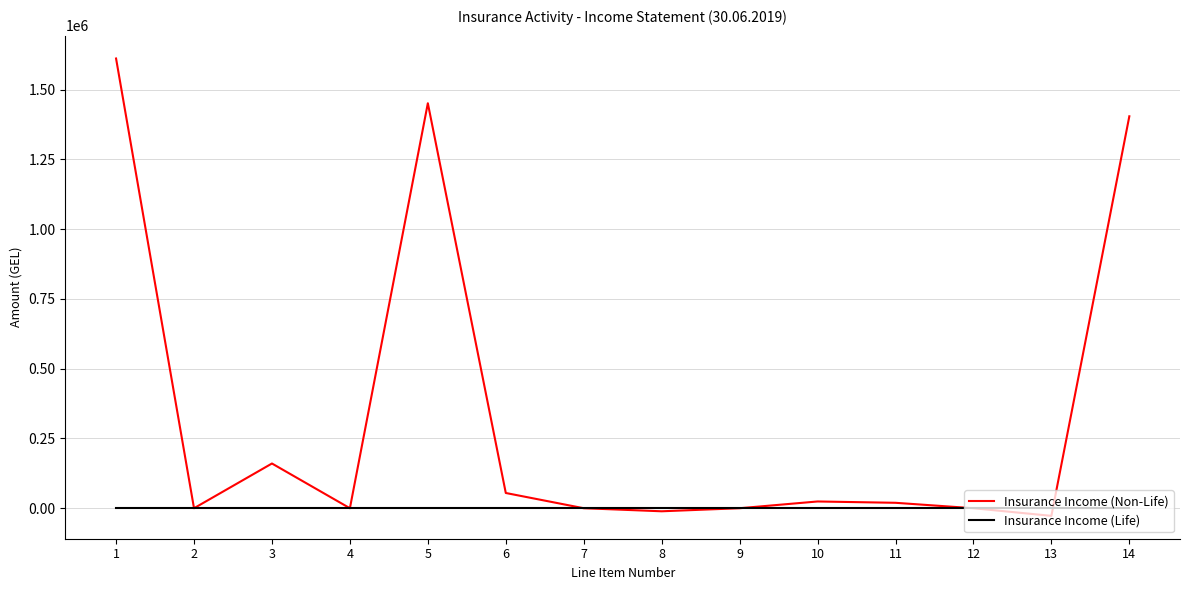

Rank the series at 3 from lowest to highest value.

Insurance Income (Life), Insurance Income (Non-Life)